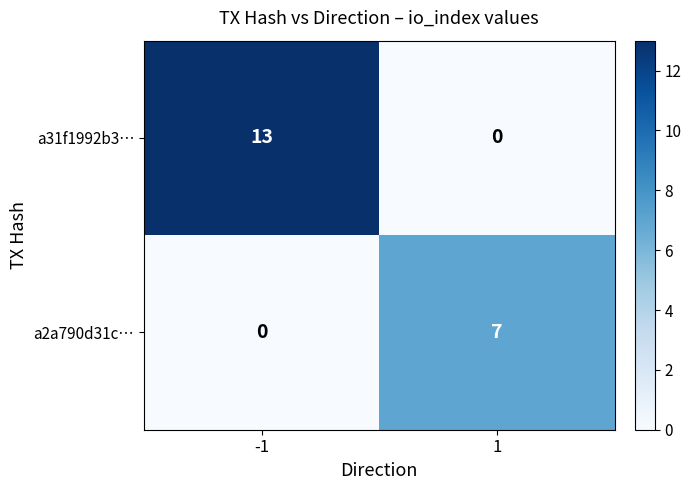

Reading right to left, transcribe all the data shown in this chart.

a31f1992b3…: 1=0	-1=13
a2a790d31c…: 1=7	-1=0